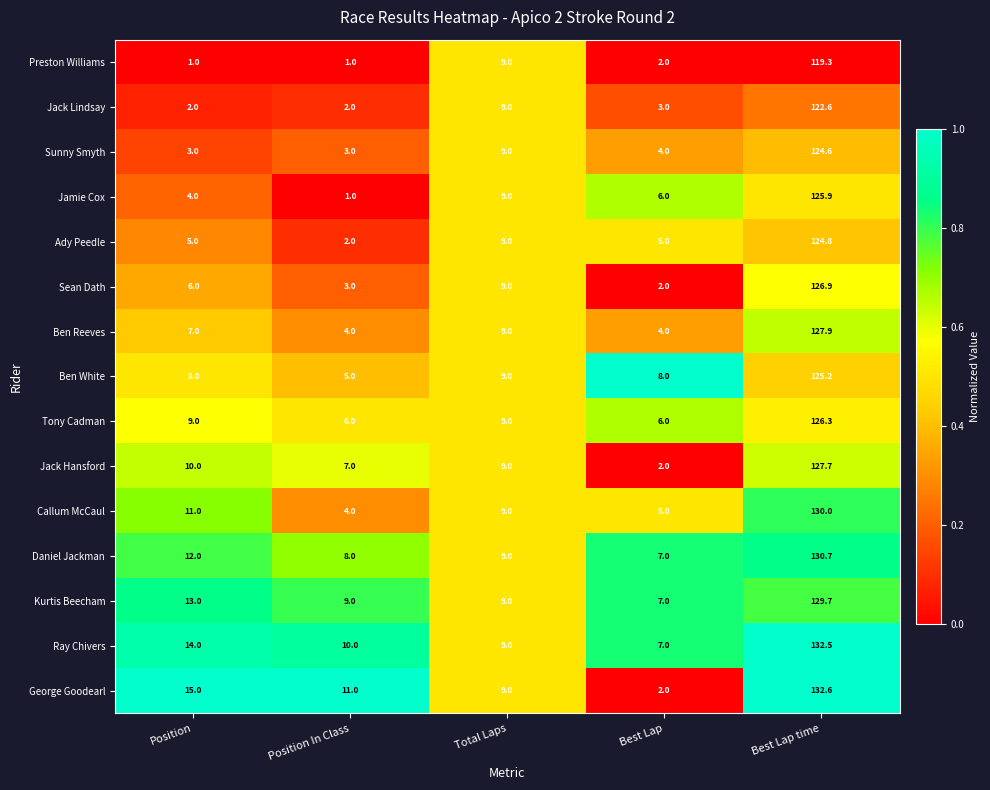

What is the spread (max minus min) of values at Position?

14.0